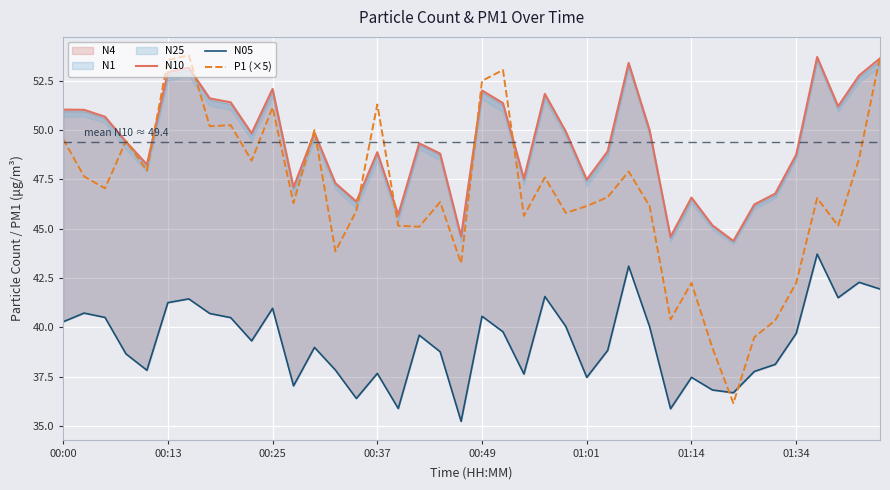

At which label does P1 (×5) first exceed 46?

00:00